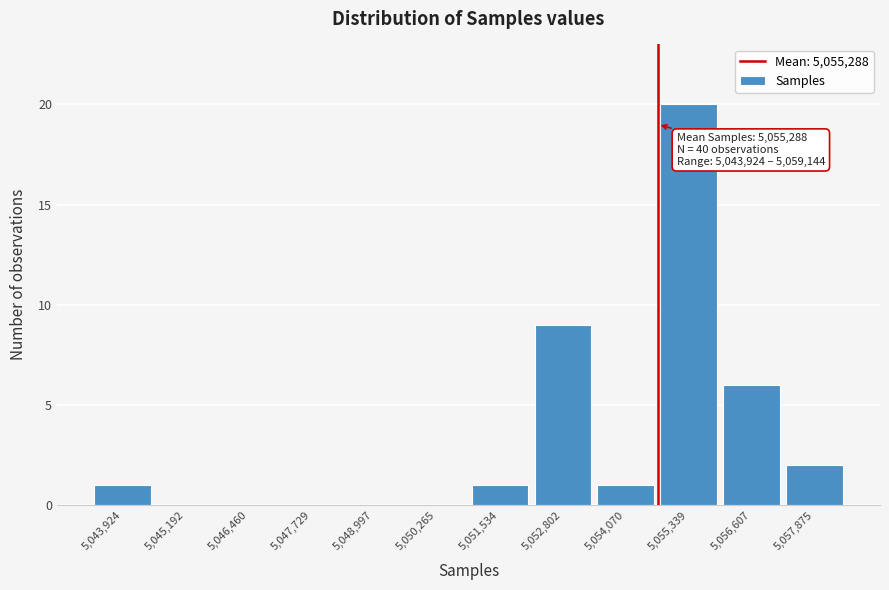

Reading left to right, what are all the values shown in this chart?

5,043,924=1	5,045,192=0	5,046,460=0	5,047,729=0	5,048,997=0	5,050,265=0	5,051,534=1	5,052,802=9	5,054,070=1	5,055,339=20	5,056,607=6	5,057,875=2